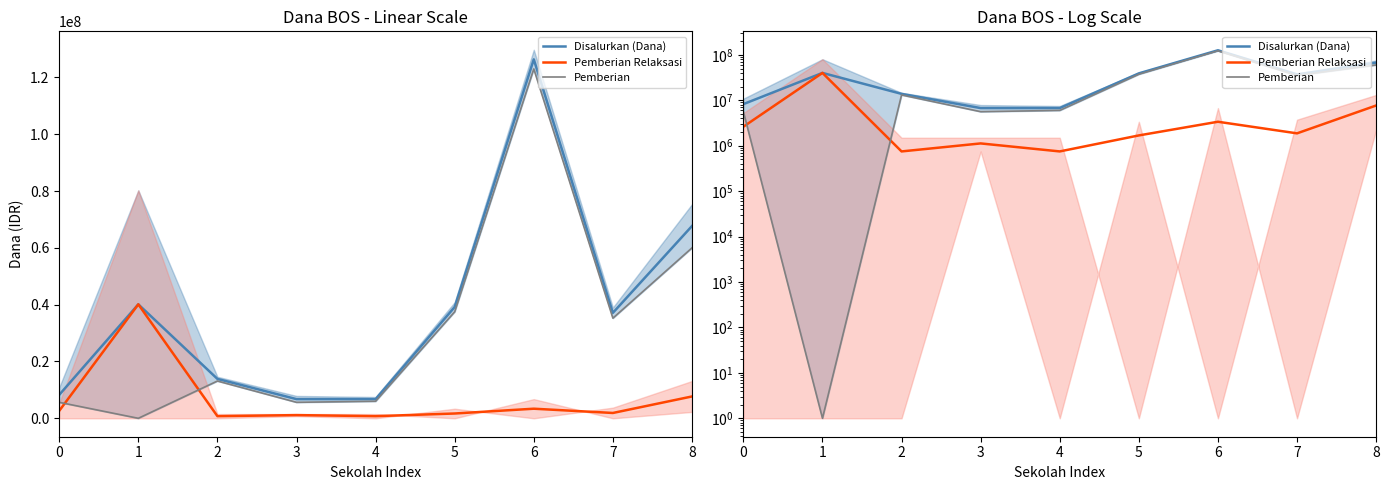

Reading left to right, what are all the values shown in this chart?

Disalurkan (Dana): 8250000	40125000	13875000	6750000	6750000	39187500	126375000	37125000	67687500
Pemberian Relaksasi: 2625000	40125000	750000	1125000	750000	1687500	3375000	1875000	7687500
Pemberian: 5625000	1	13125000	5625000	6000000	37500000	123000000	35250000	60000000